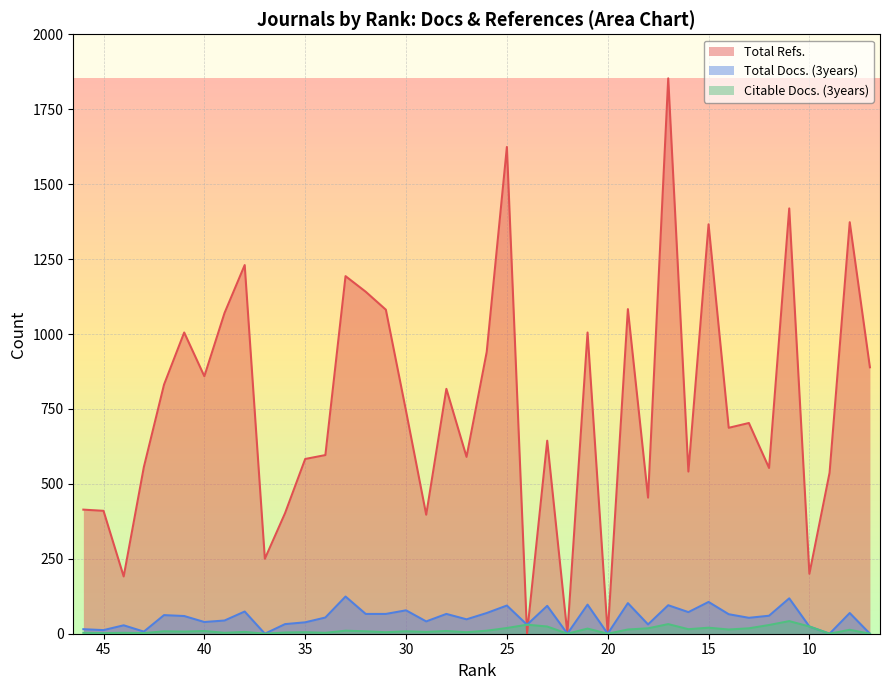

What is the difference between the Total Docs. (3years) values at 28 and 33?

58